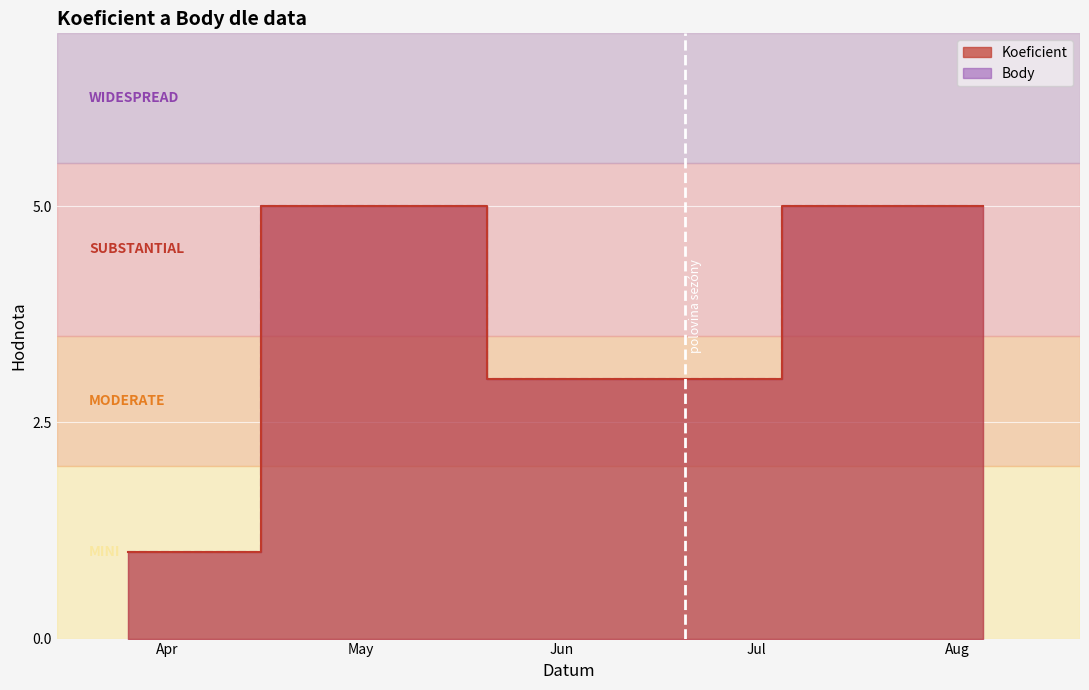

Which has a higher value, 2011-03-26 or 2011-08-05?

2011-08-05